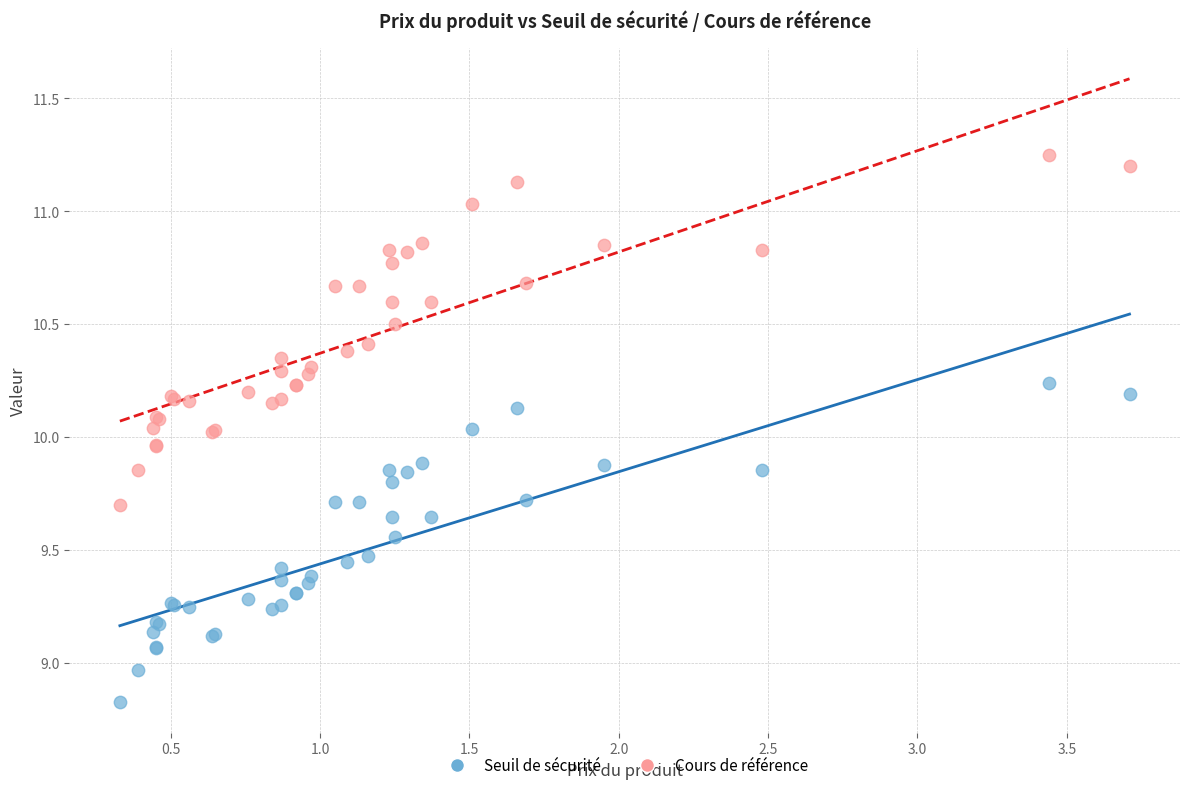

Which series has the largest Y range (max minus min)?

Cours de référence